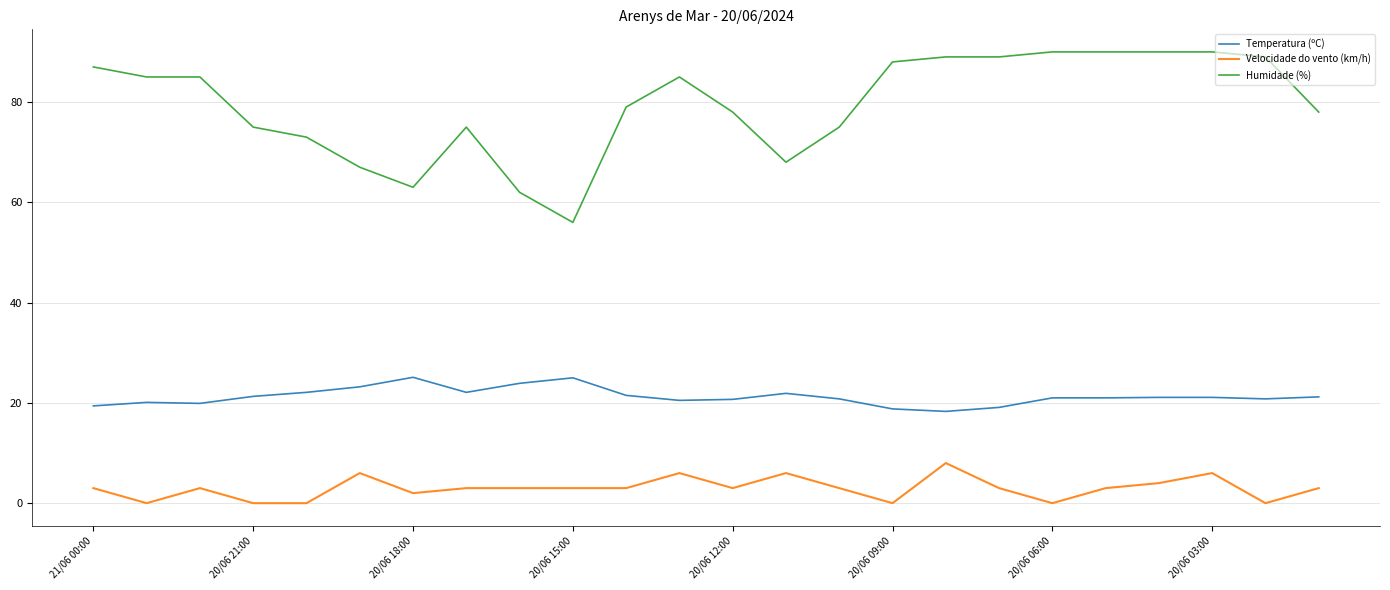

Which series has the largest total across all categories?

Humidade (%)